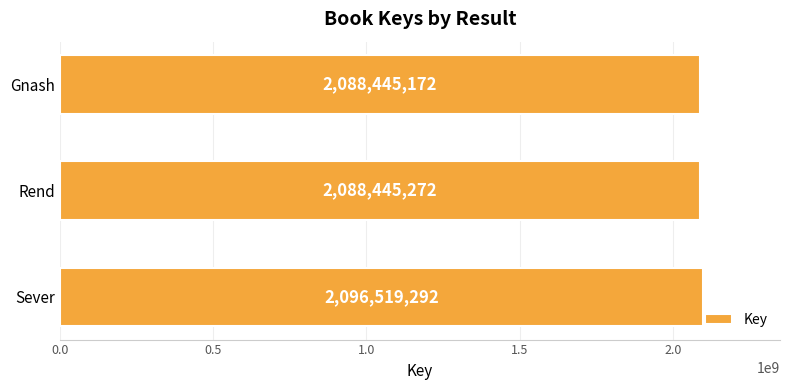

Which label corresponds to the smallest value in the chart?

Gnash